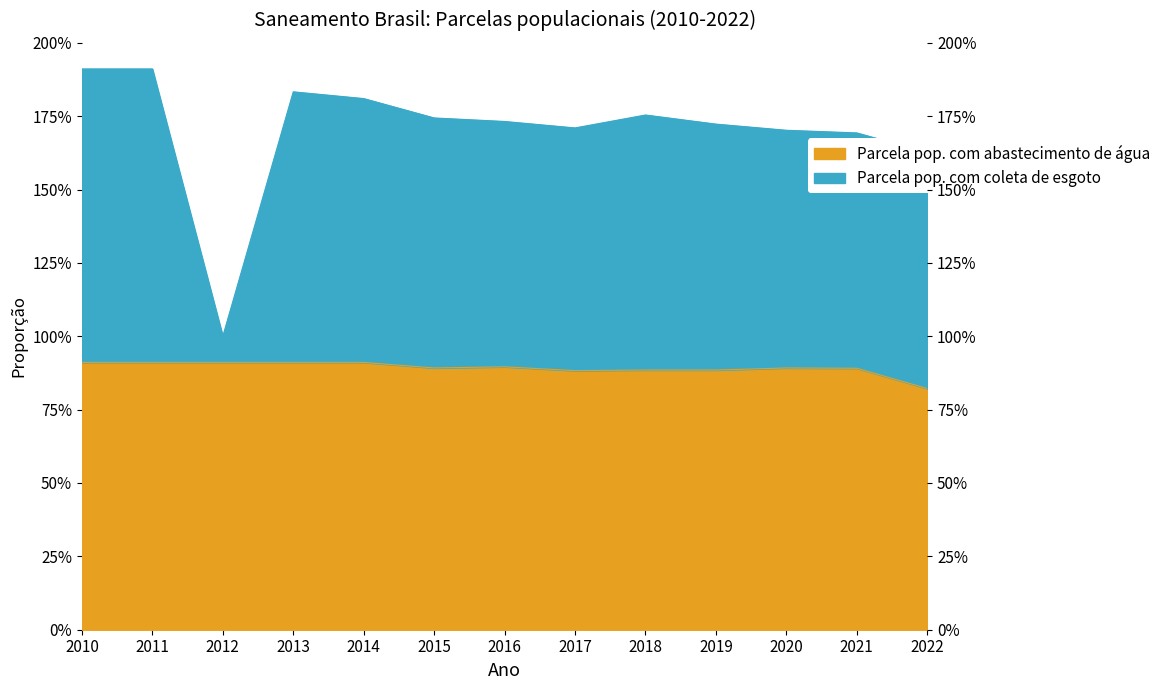

How many interior local peaks does the Parcela pop. com coleta de esgoto series have?

2